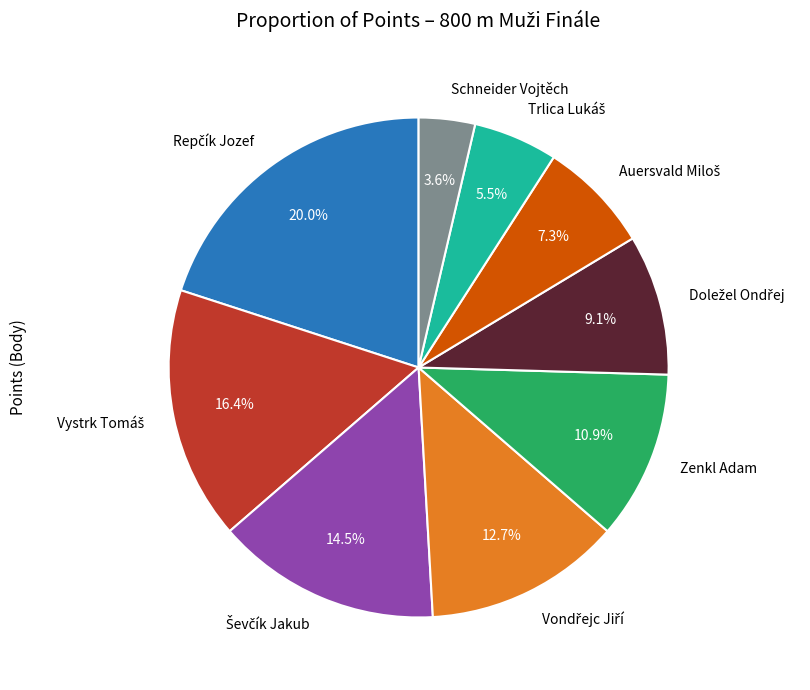

Which slice is the smallest?

Schneider Vojtěch